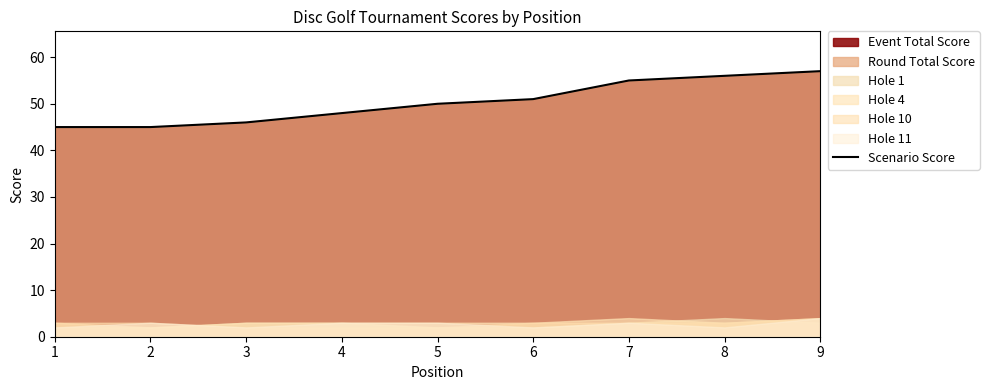

What is the difference between the maximum and minimum values?

12